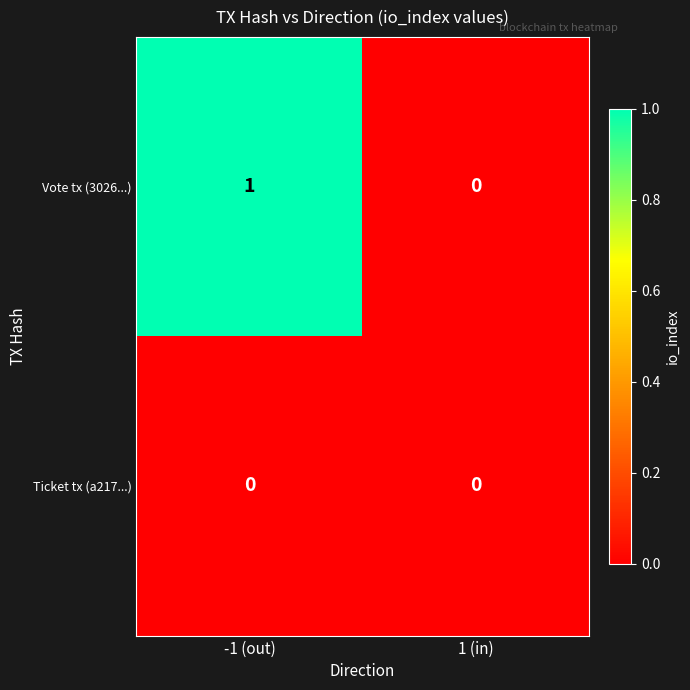

Which series changed the most between -1 (out) and 1 (in)?

Vote tx (3026...)